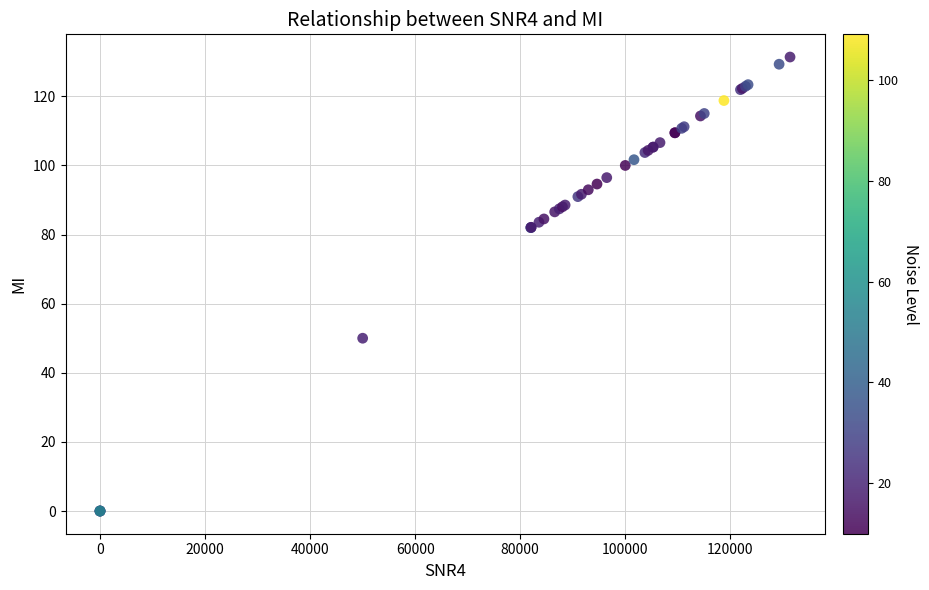

What Y value in the scatter plot is closest to 65?

50.0